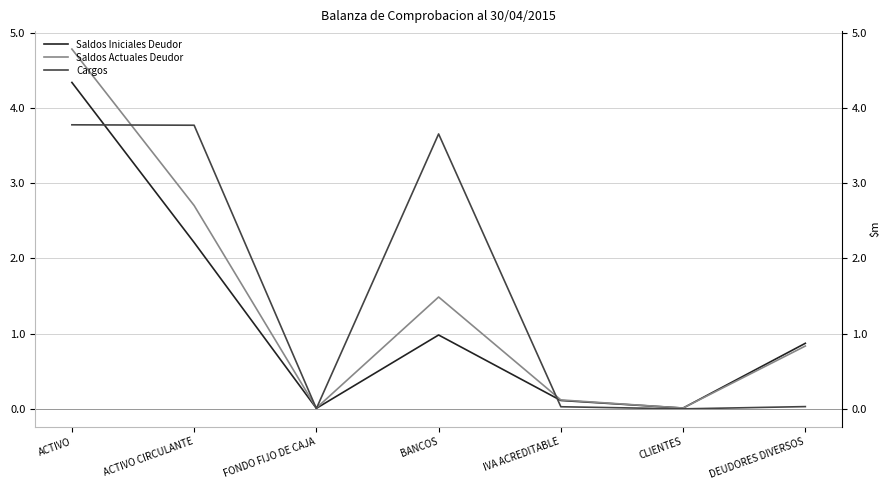

The Saldos Actuales Deudor series shows 7213266.5 at ACTIVO. True or false?

False